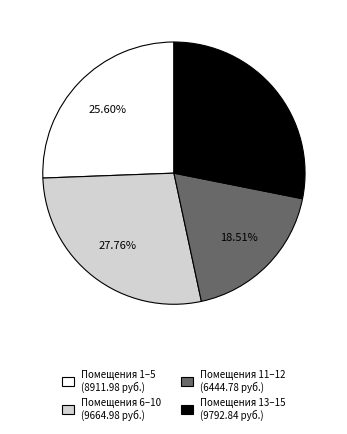

Does Помещения 13–15 (9792.84 руб.) account for over 50% of the chart?

No